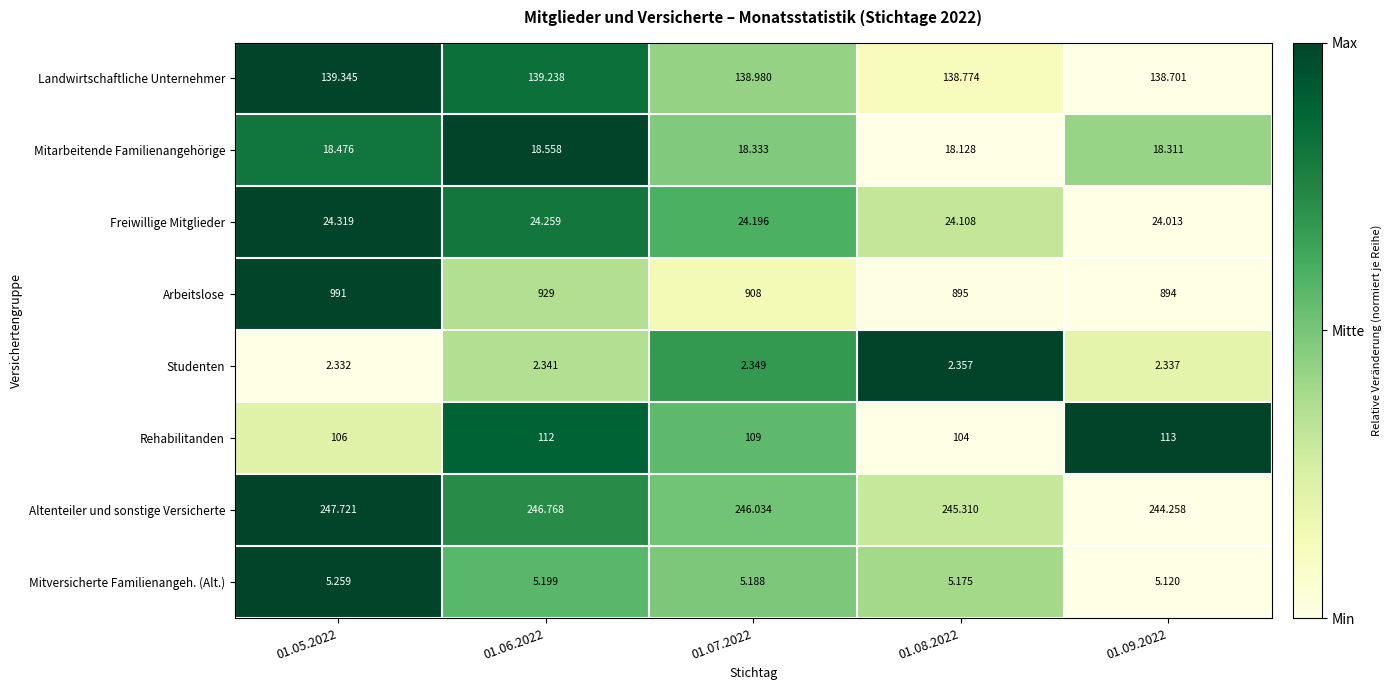

Count the number of data series in this chart.

8